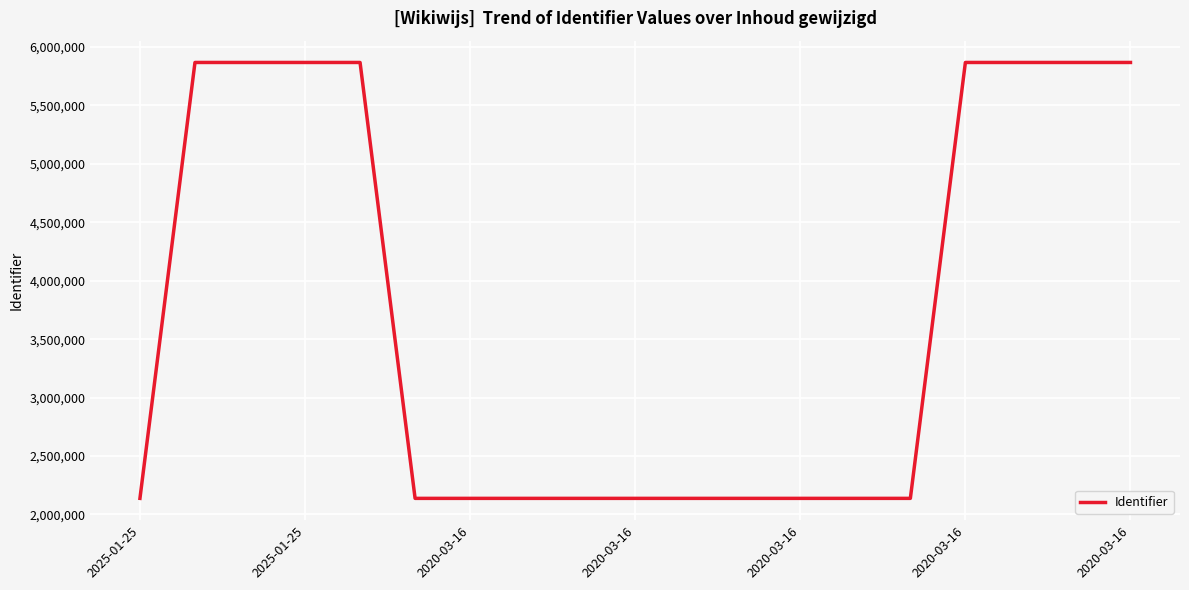

What is the greatest value displayed?

5868193